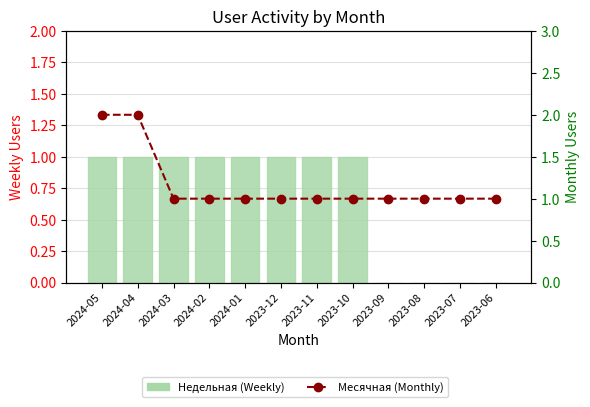

What is the label of the 12th bar from the right?

2024-05